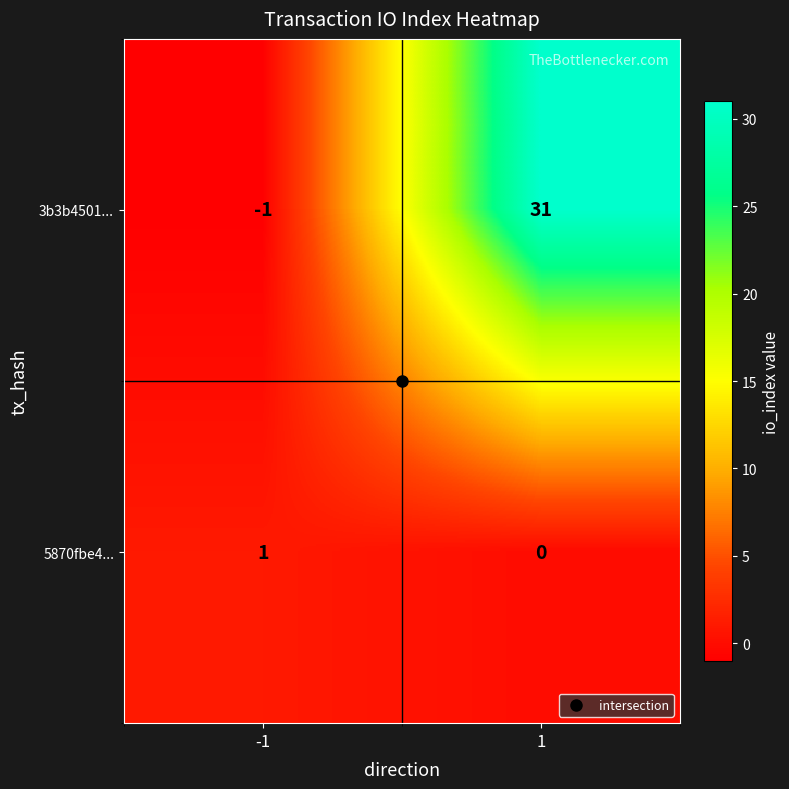

Which series has the largest range (max minus min)?

3b3b4501...